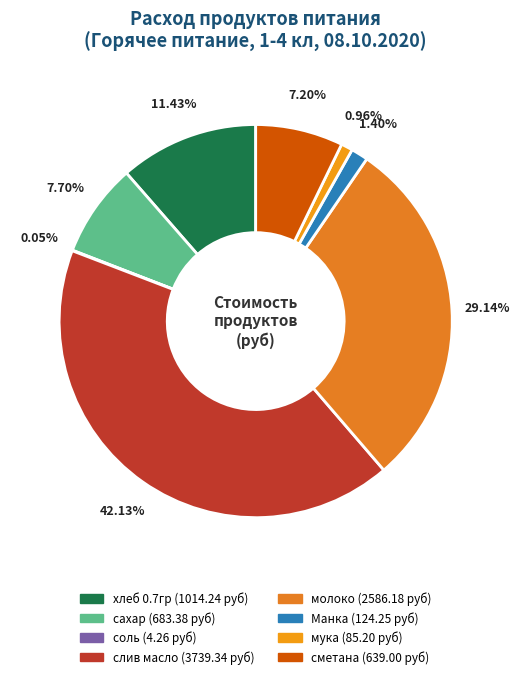

How many segments does this pie chart have?

8